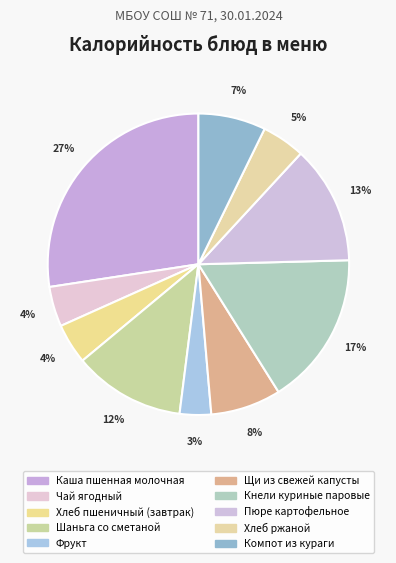

Count the number of slices in the pie.

10